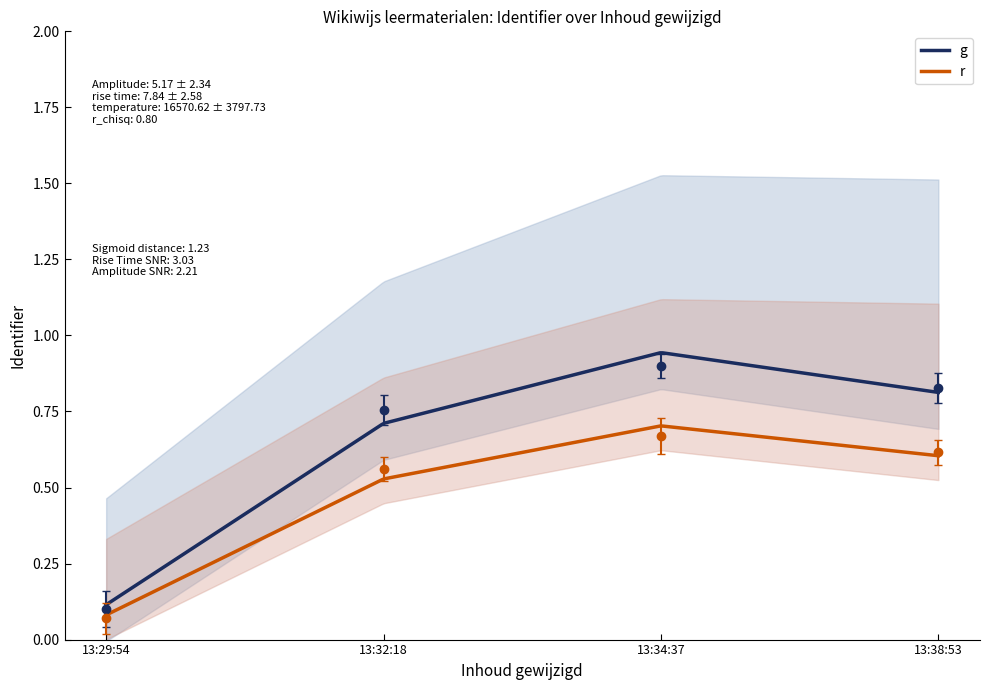

Is this an area chart (filled region under the line)?

No